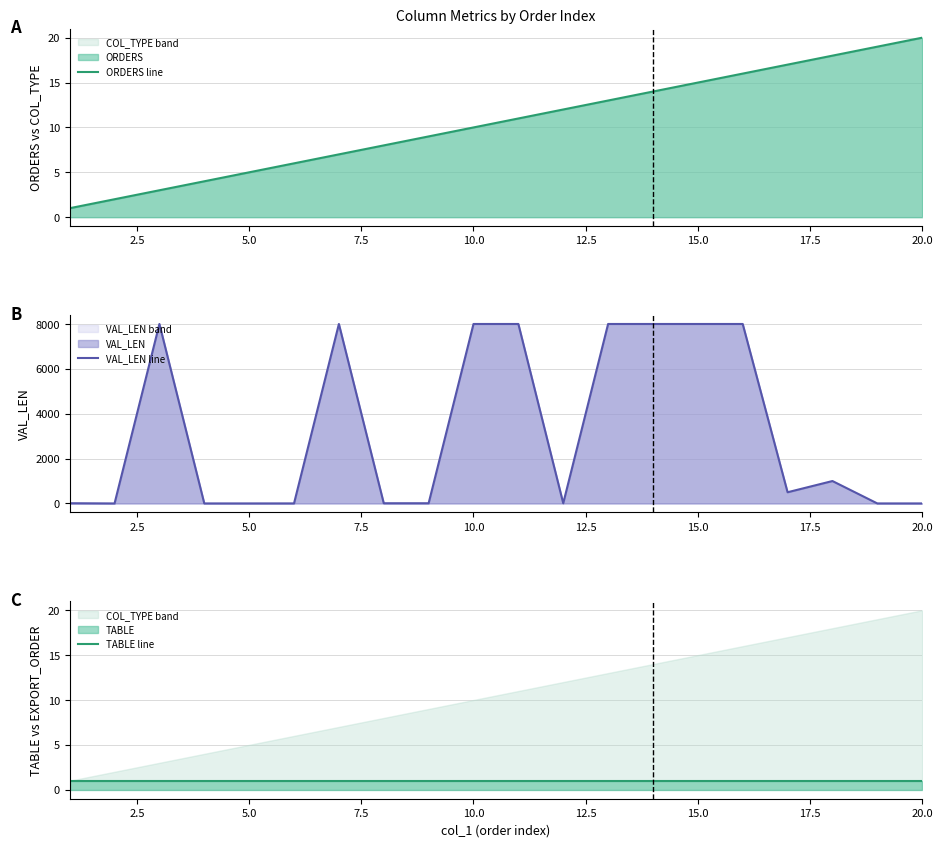

What is the highest value of the VAL_LEN line series?

8000